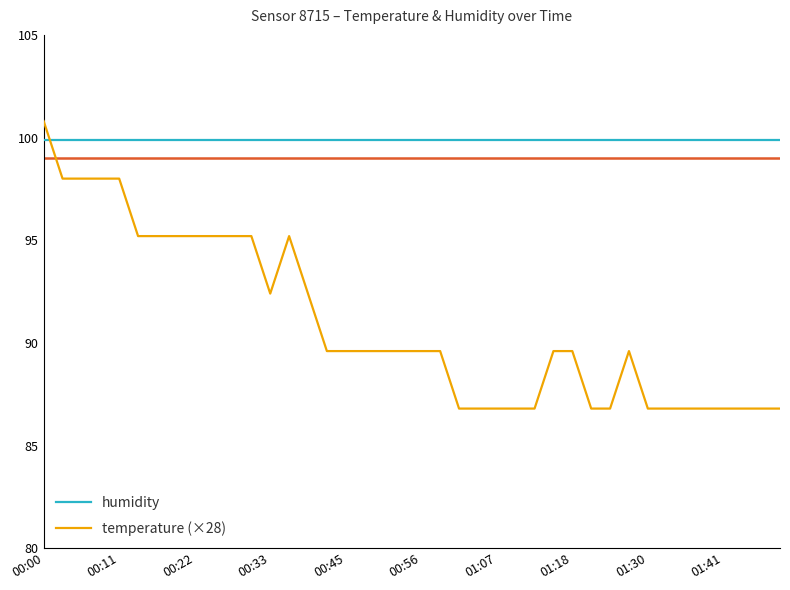

What is the highest value of the temperature (×28) series?

100.8